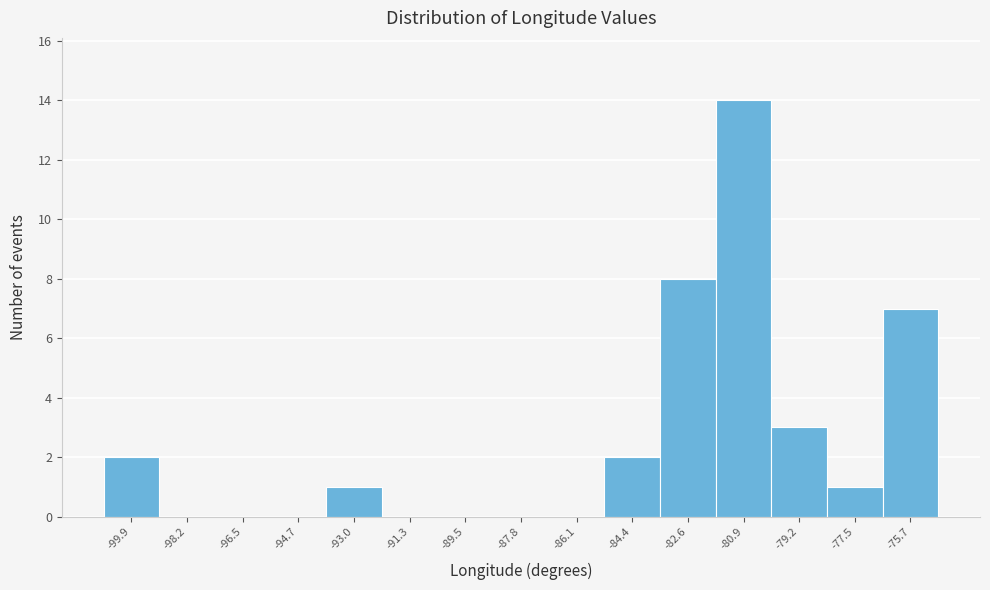

Reading left to right, list every bar in this chart as the range it spans on the x-axis followed by its height. Neither the bar edges nor the heights are printed on the chart, so give them approximately, as read against the axes.

-100.8 to -99.0: 2
-99.0 to -97.4: 0
-97.4 to -95.6: 0
-95.6 to -93.8: 0
-93.8 to -92.2: 1
-92.2 to -90.4: 0
-90.4 to -88.6: 0
-88.6 to -87.0: 0
-87.0 to -85.2: 0
-85.2 to -83.4: 2
-83.4 to -81.8: 8
-81.8 to -80.0: 14
-80.0 to -78.4: 3
-78.4 to -76.6: 1
-76.6 to -74.8: 7